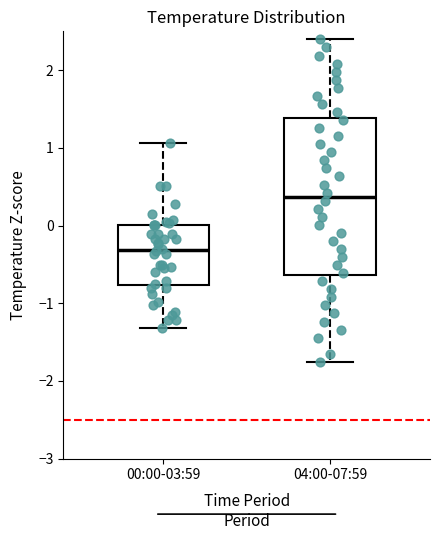

Which box is the tallest, from its lower edge to its upper edge?

04:00-07:59